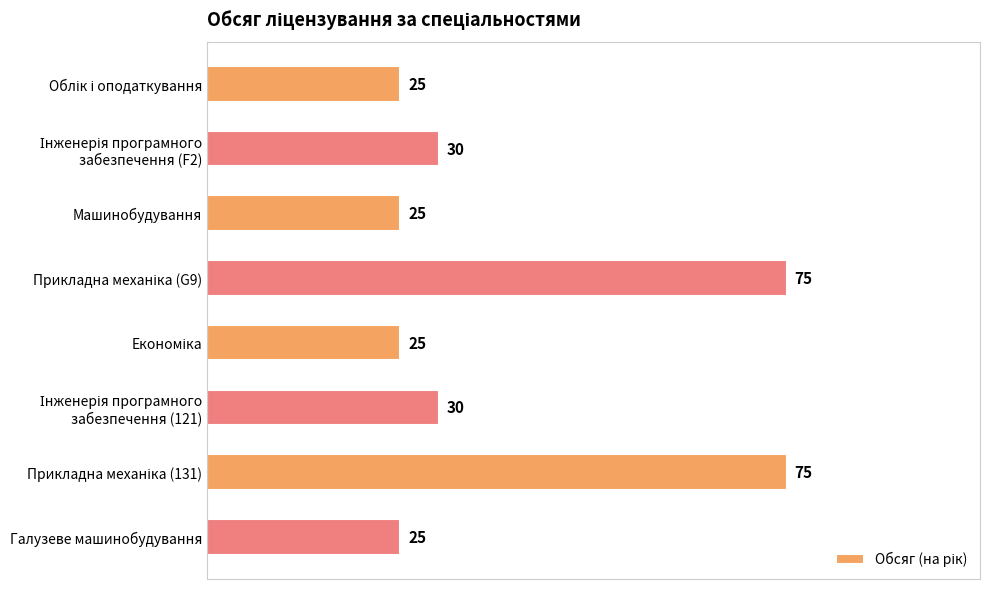

Is it true that the value at Машинобудування is 25?

True